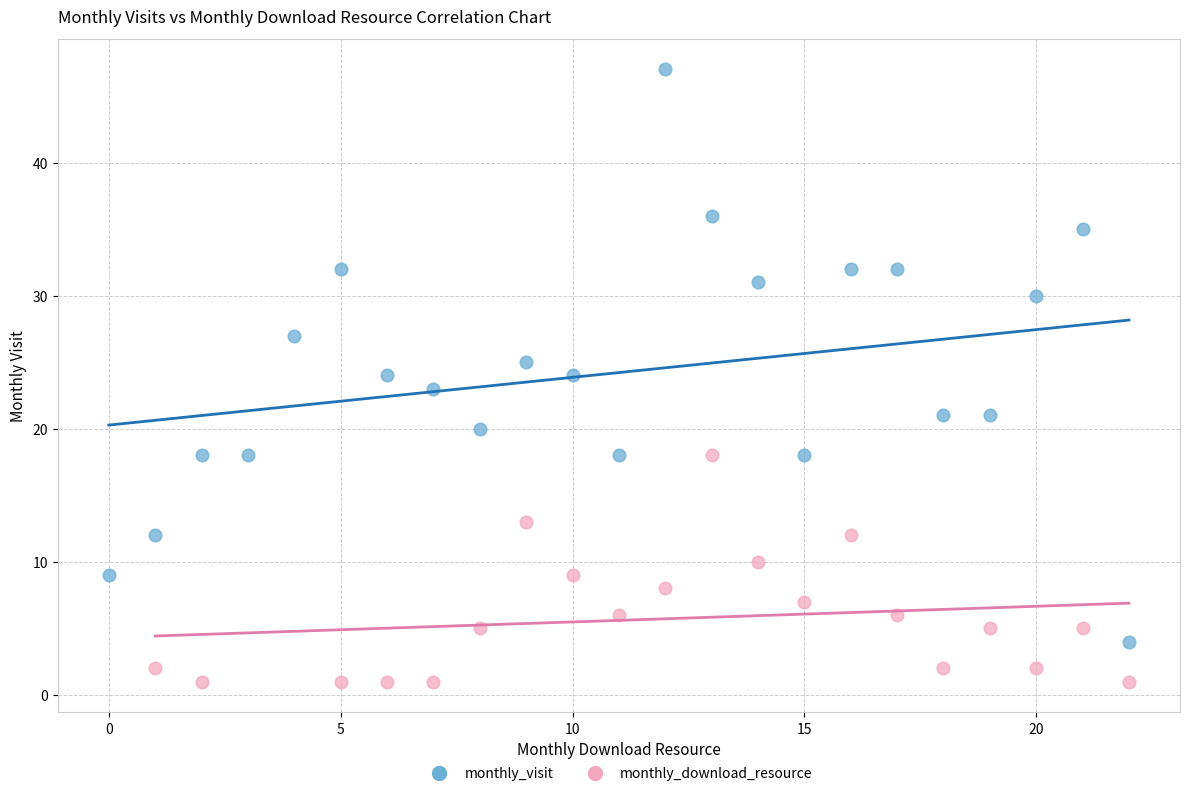

Which series reaches the minimum Y coordinate?

monthly_download_resource